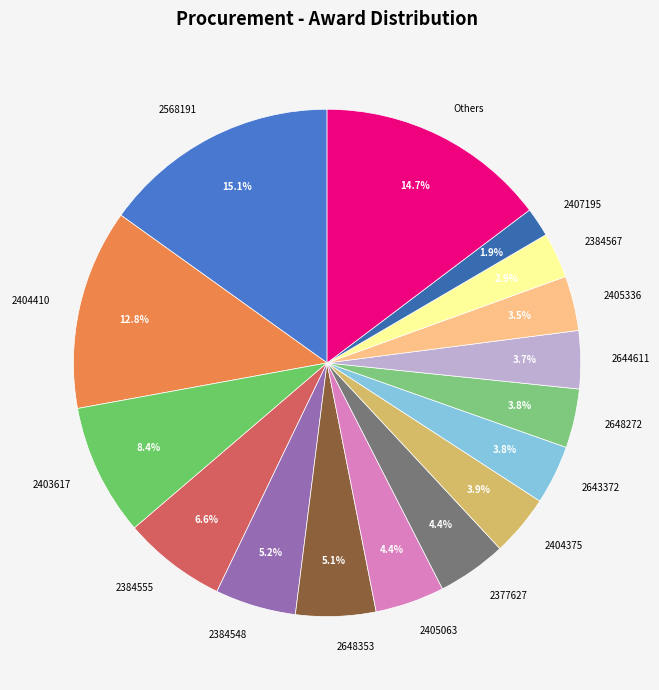

Is 2405336 the majority of the pie?

No